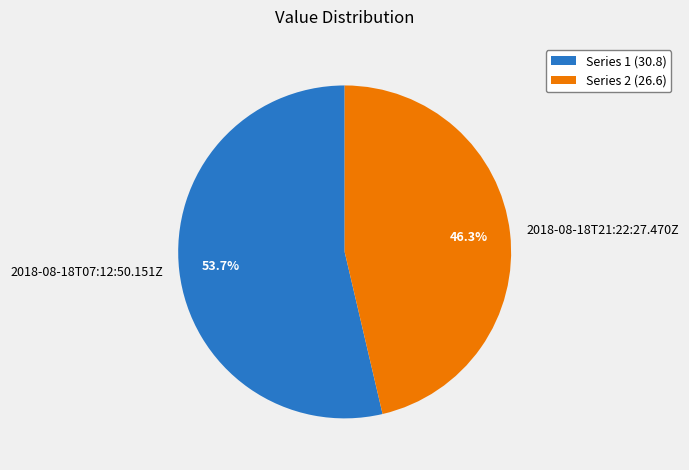

What percentage is the 2018-08-18T21:22:27.470Z slice, to the nearest percent?

46%